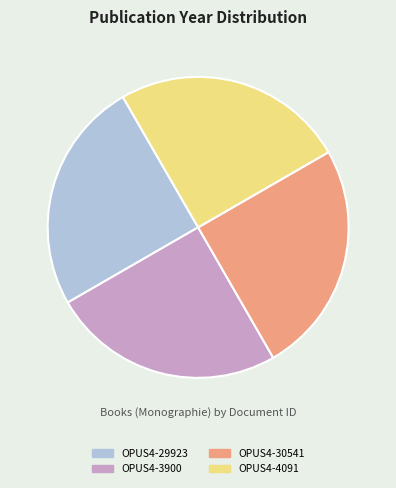

True or false: OPUS4-30541 accounts for 38% of the total.

False